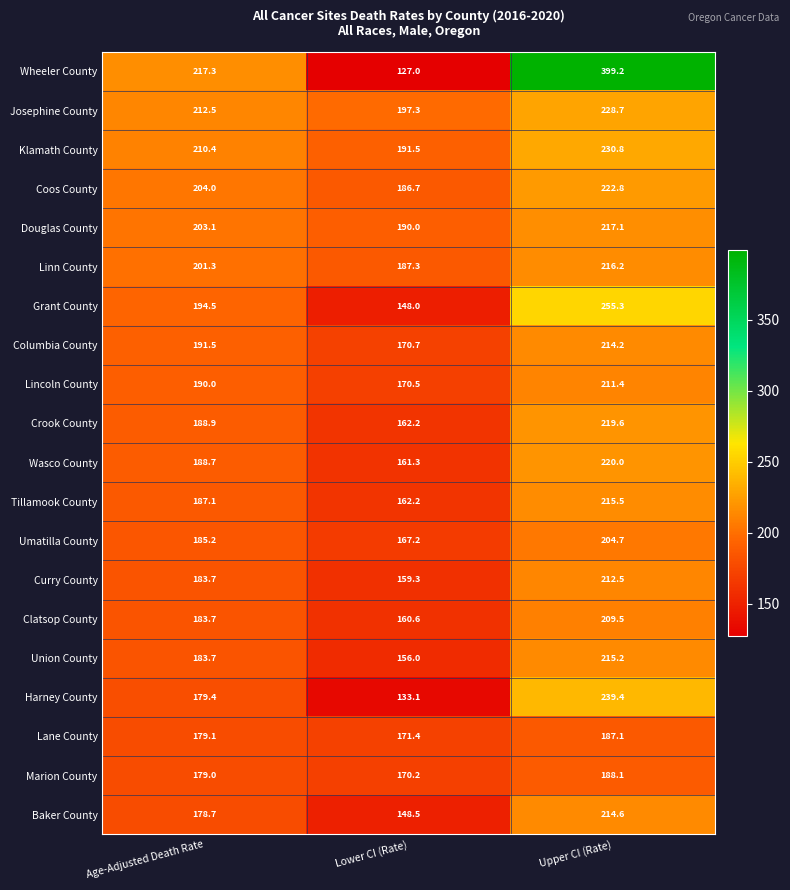

Which series has the widest spread of values?

Wheeler County